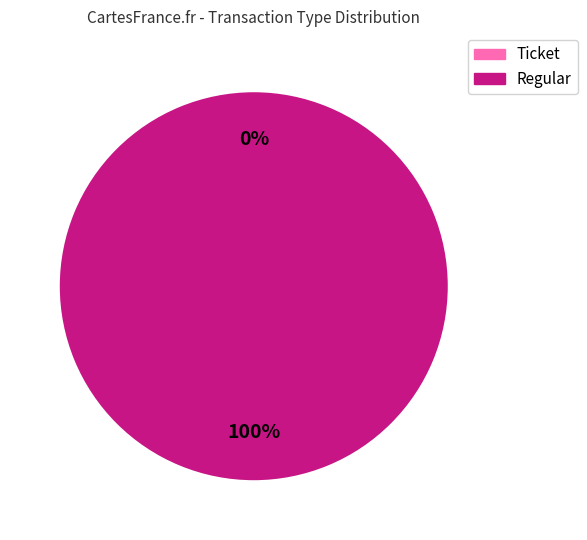

Which slice is the smallest?

Ticket